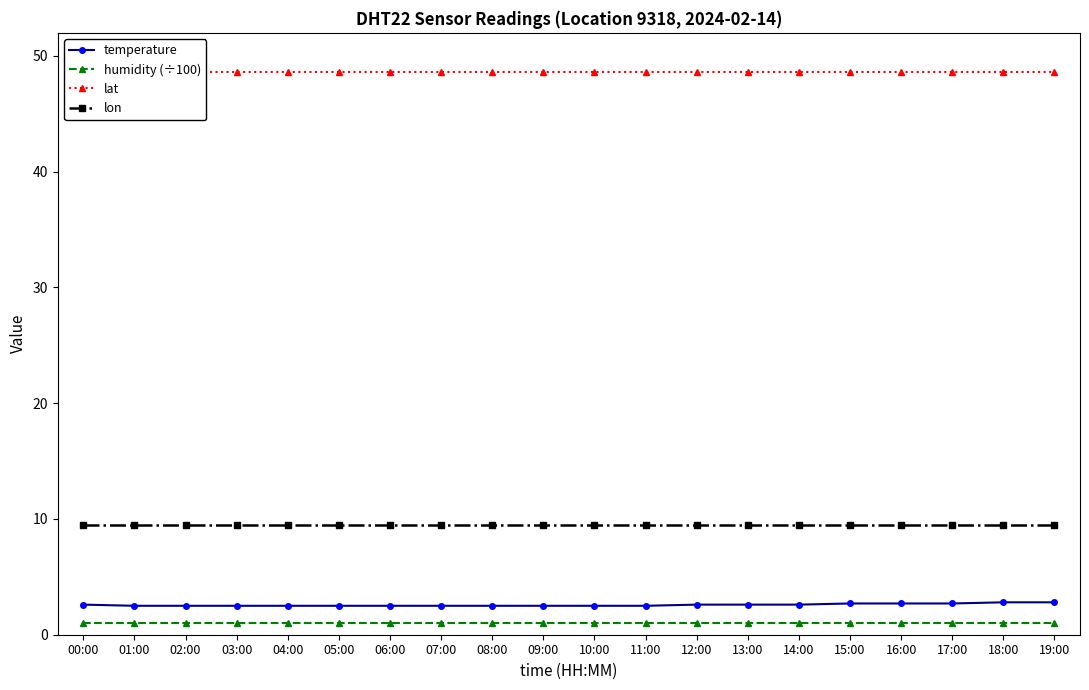

What are all the series names shown in the legend?

temperature, humidity (÷100), lat, lon